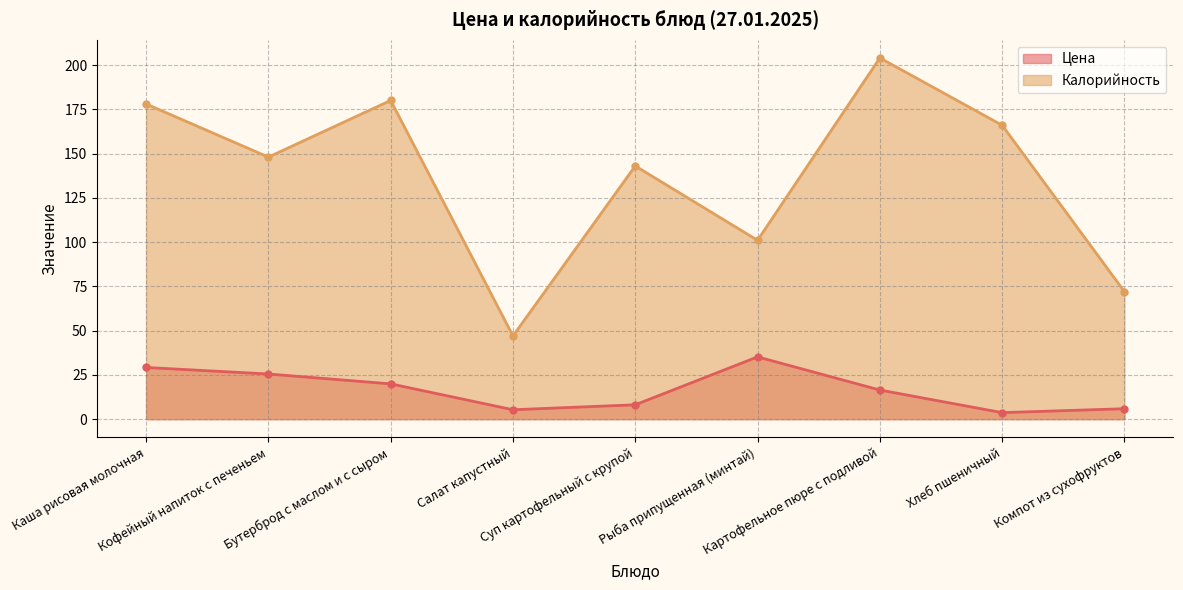

What position from the right is Картофельное пюре с подливой?

3